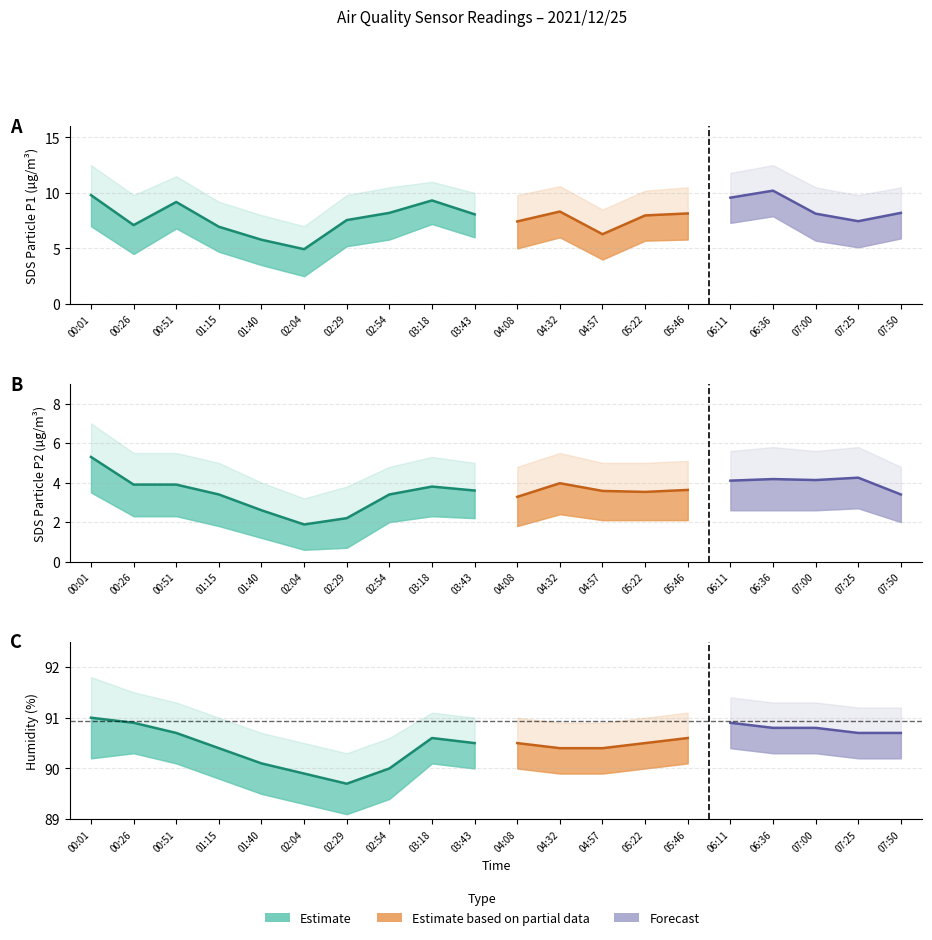

Which series has the largest range (max minus min)?

SDS_P1